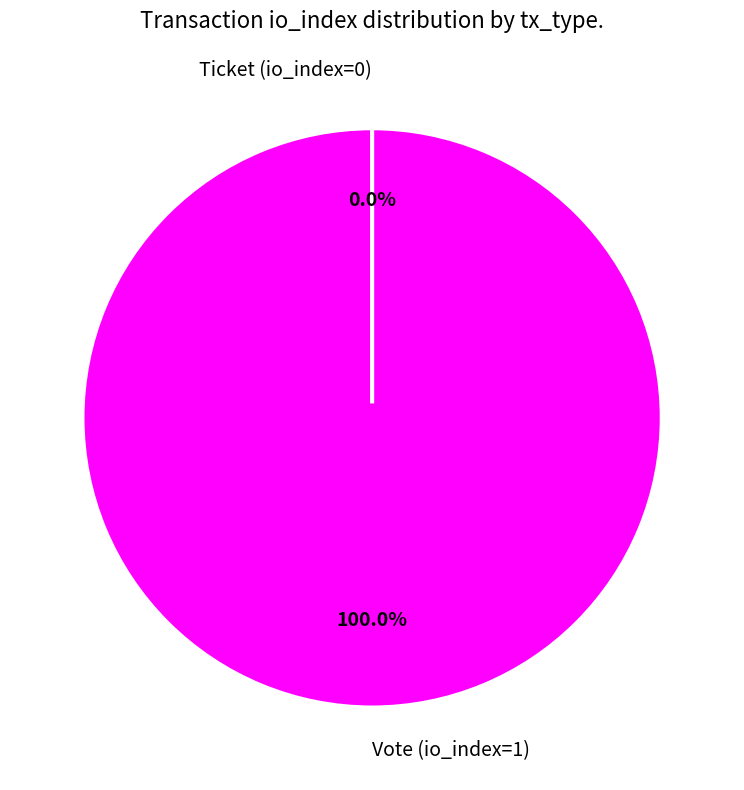

What percentage do Vote (io_index=1) and Ticket (io_index=0) together represent?

100.0%